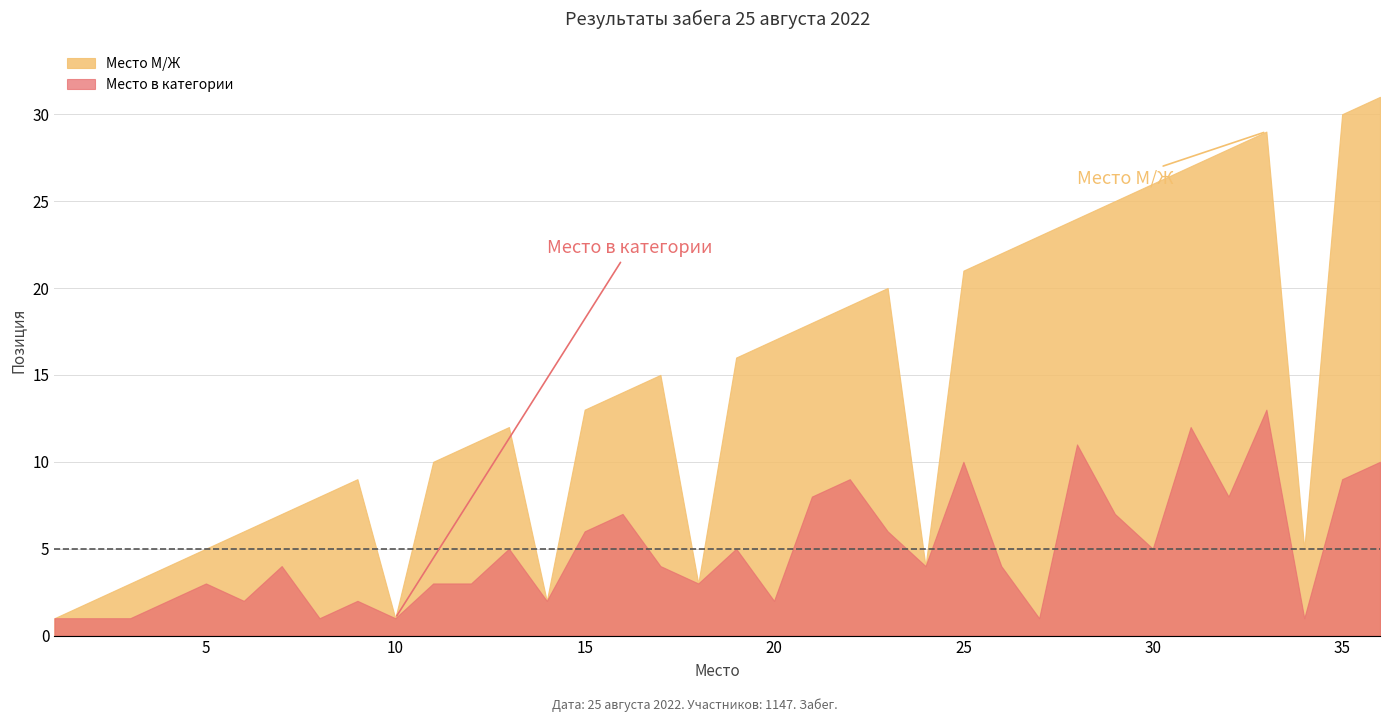

At which category does the chart reach its minimum across all series?

1